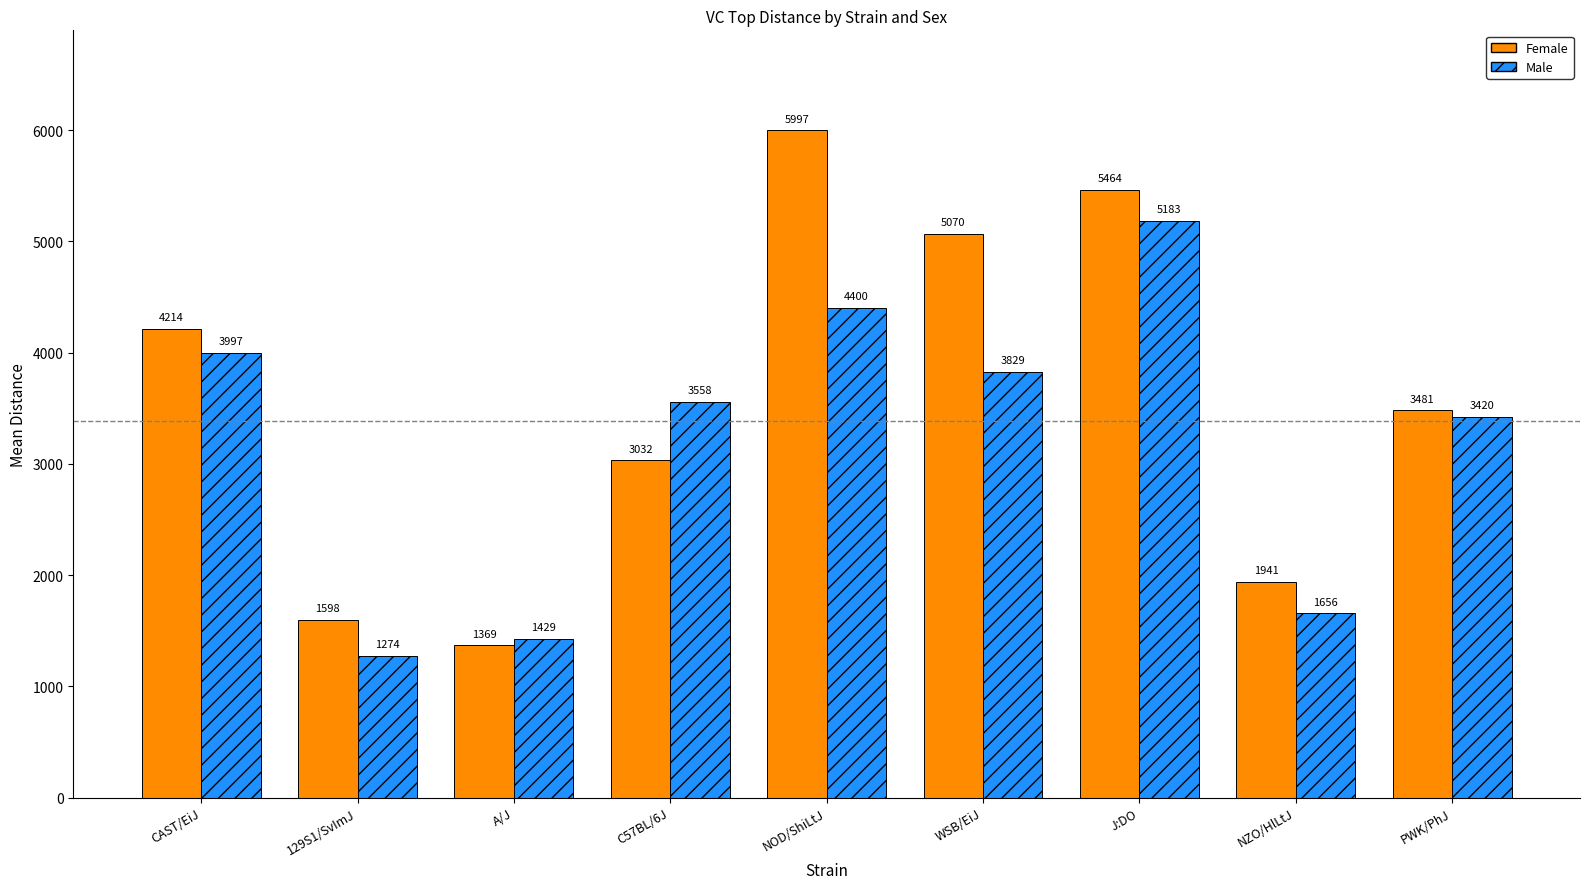

What are all the series names shown in the legend?

Female, Male